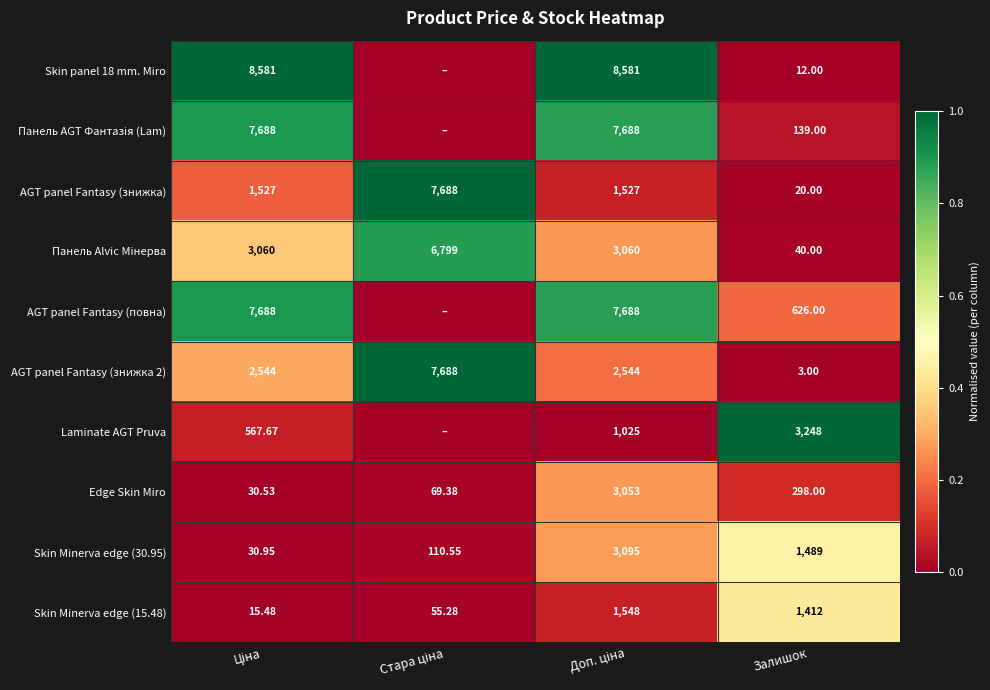

At which label is Skin Minerva edge (15.48) closest to 781?

Залишок